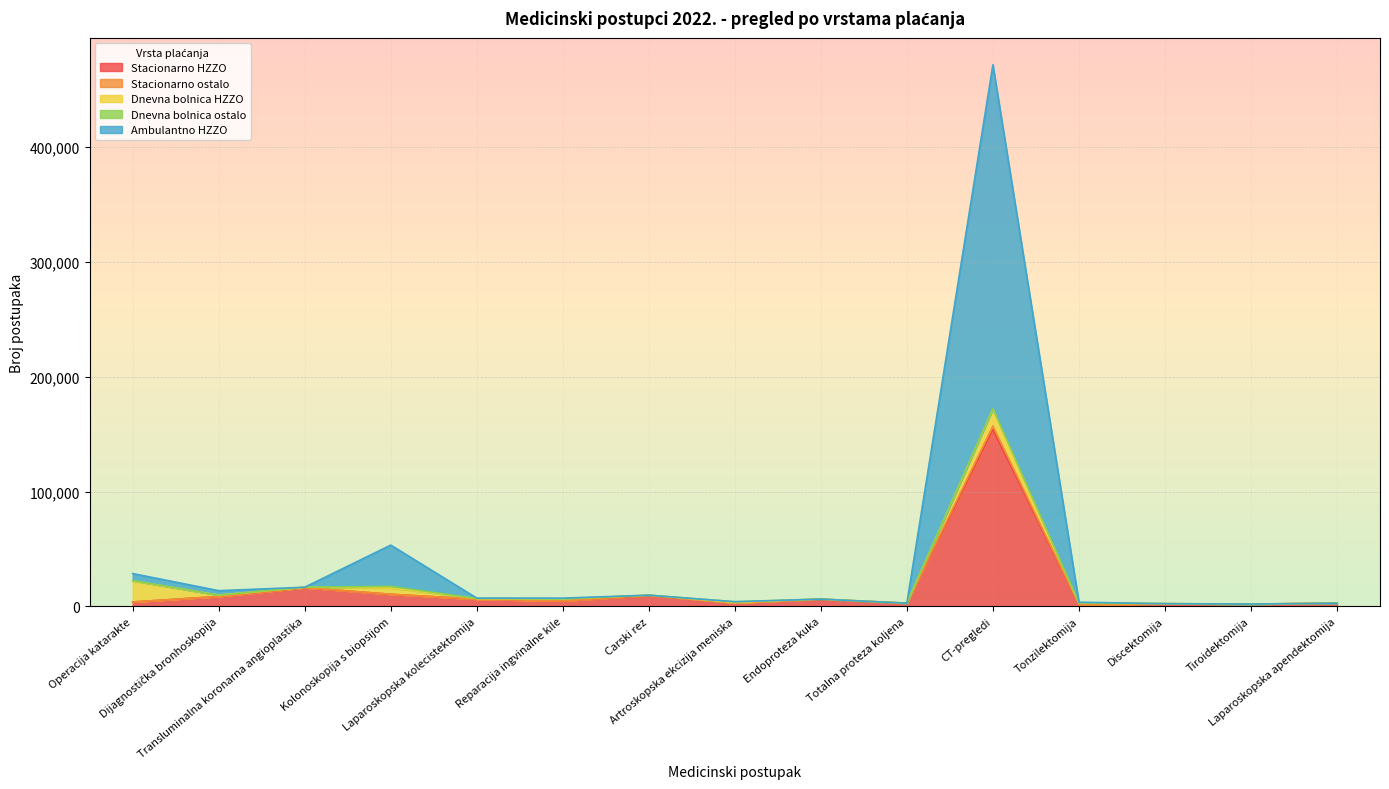

What is the maximum value for Stacionarno HZZO?

153968